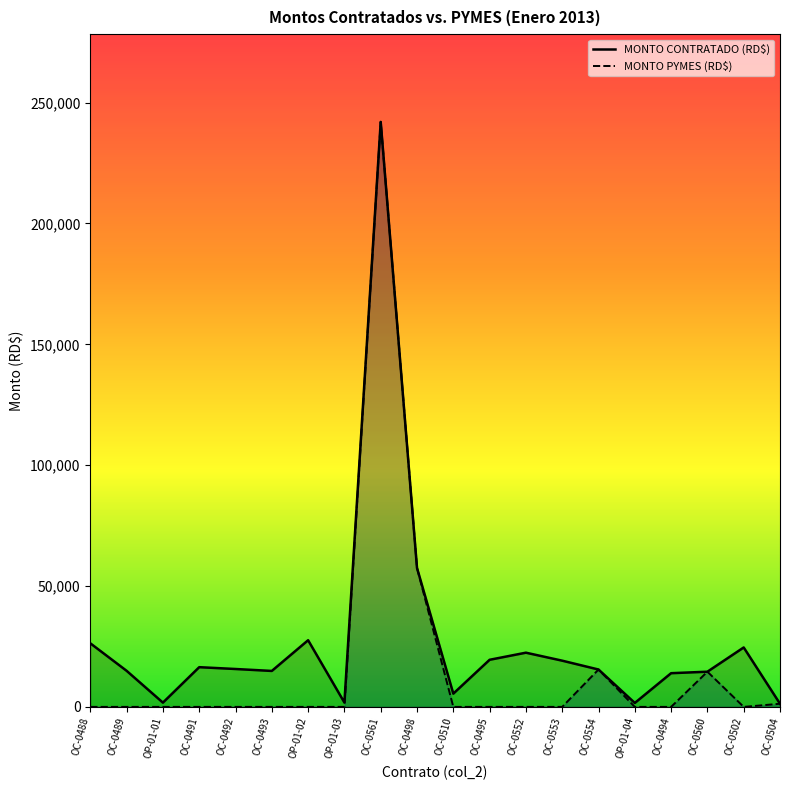

Which category has the highest value in the MONTO CONTRATADO (RD$) series?

OC-0561